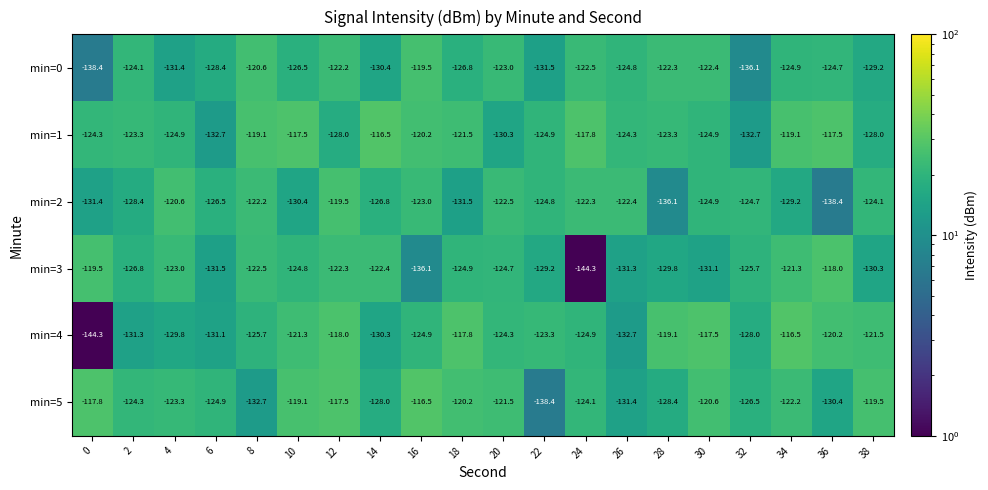

Rank the series at 14 from lowest to highest value.

min=0, min=4, min=5, min=2, min=3, min=1